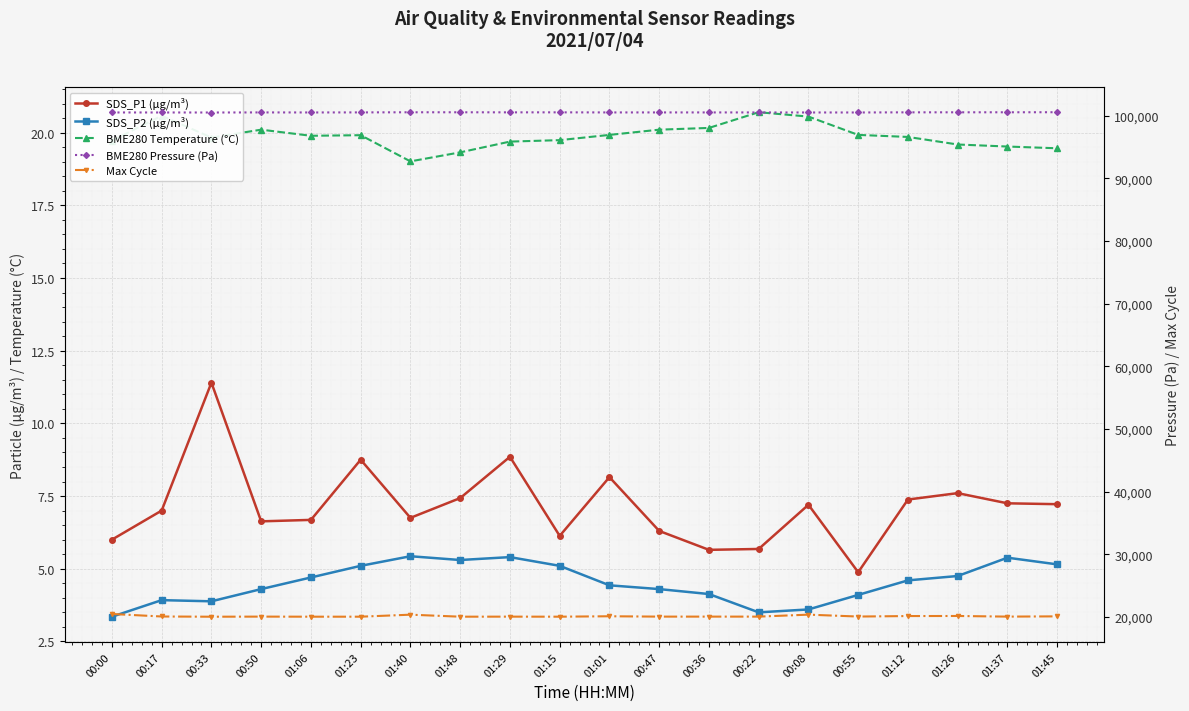

What is the spread (max minus min) of values at 01:45?

100544.9